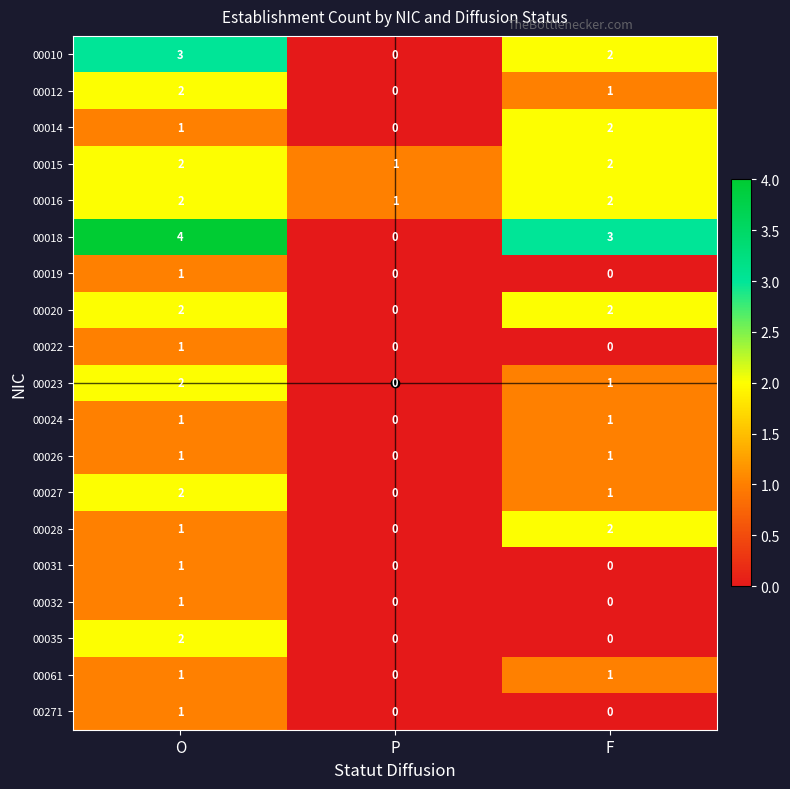

Which series has the widest spread of values?

00018